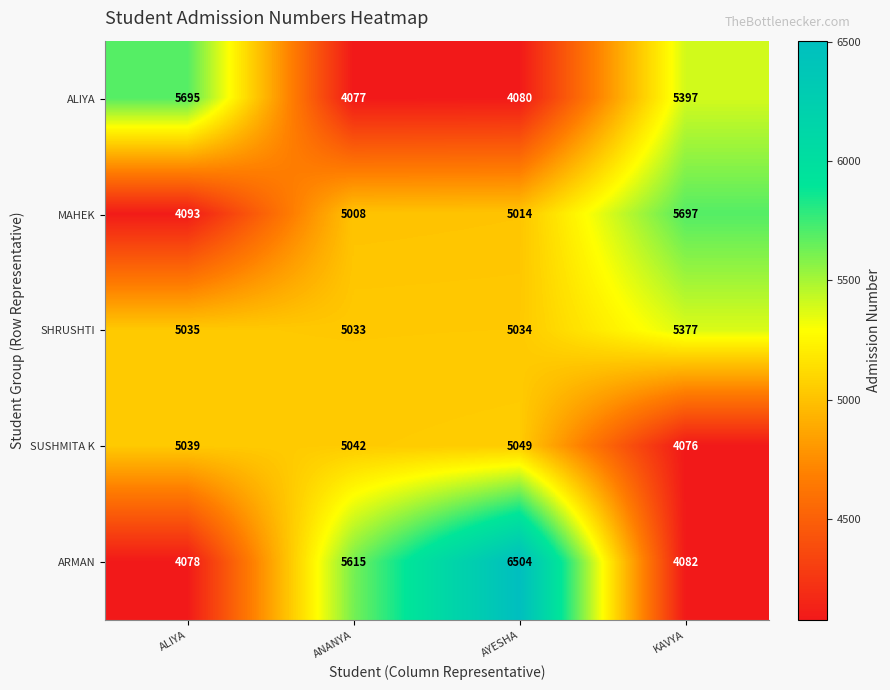

Which series has the largest range (max minus min)?

ARMAN